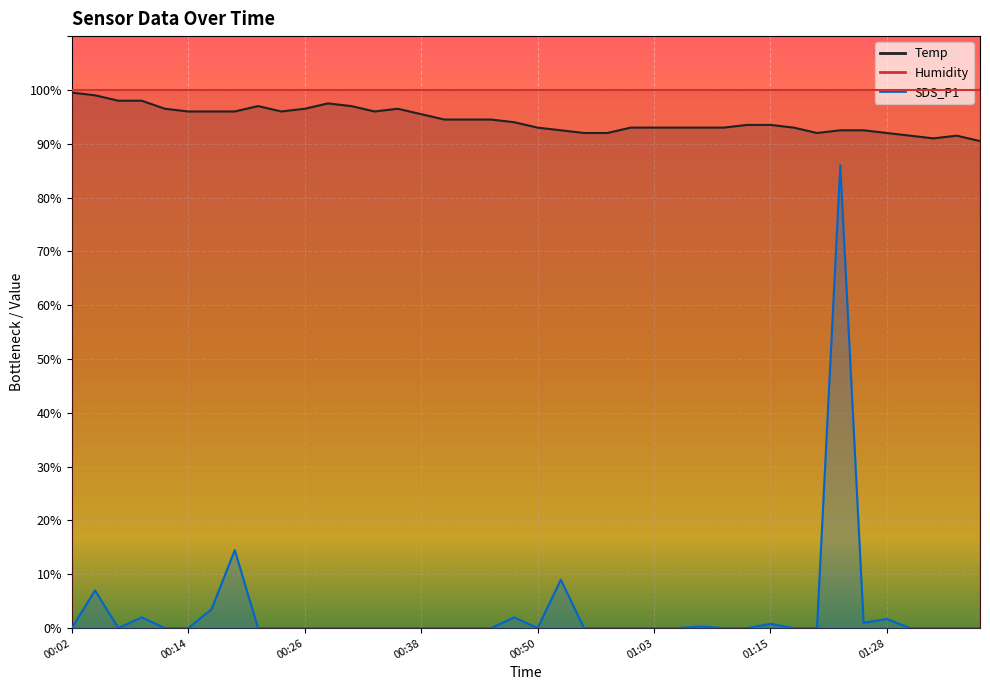

At which category does SDS_P1 reach its first local valley?

00:06